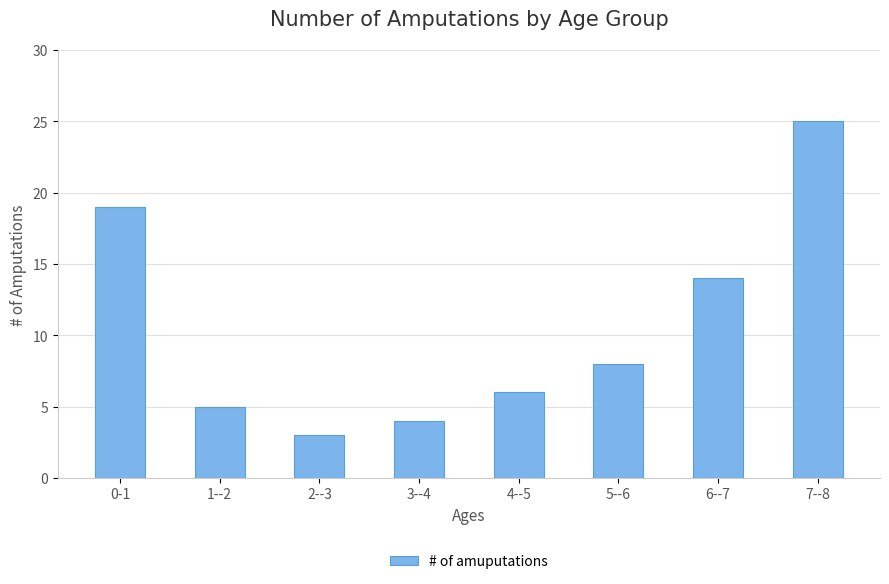

What is the smallest value displayed?

3